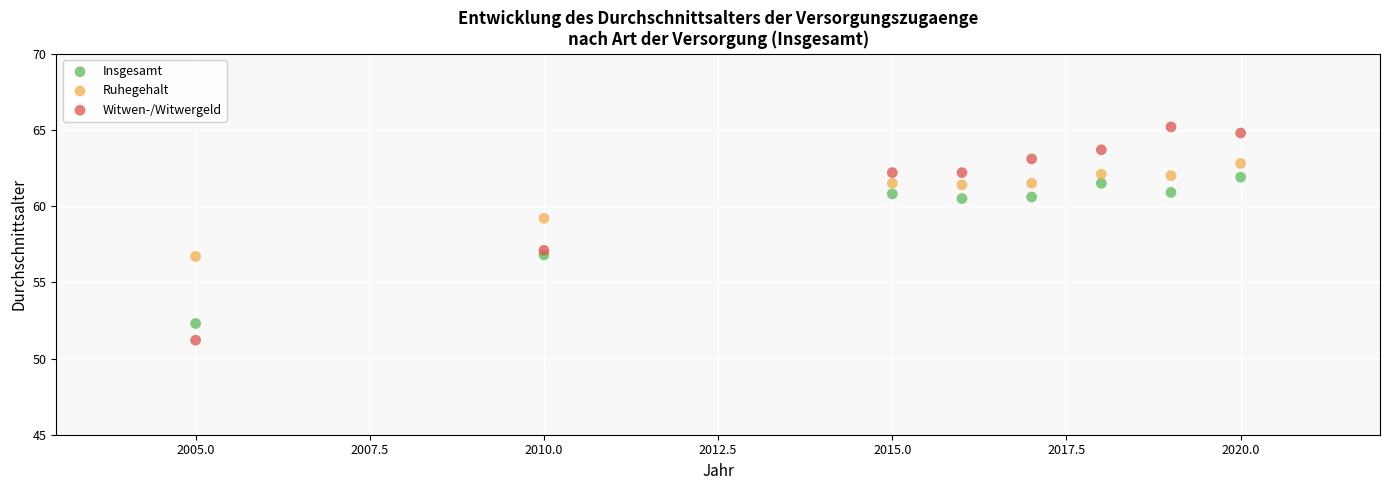

What is the X range (max minus min) for the scatter plot?

15.0